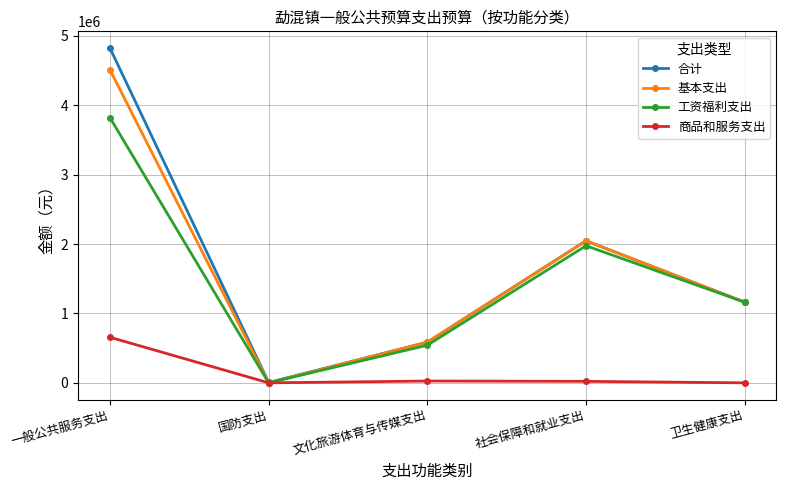

What is the label of the 3rd point from the left?

文化旅游体育与传媒支出